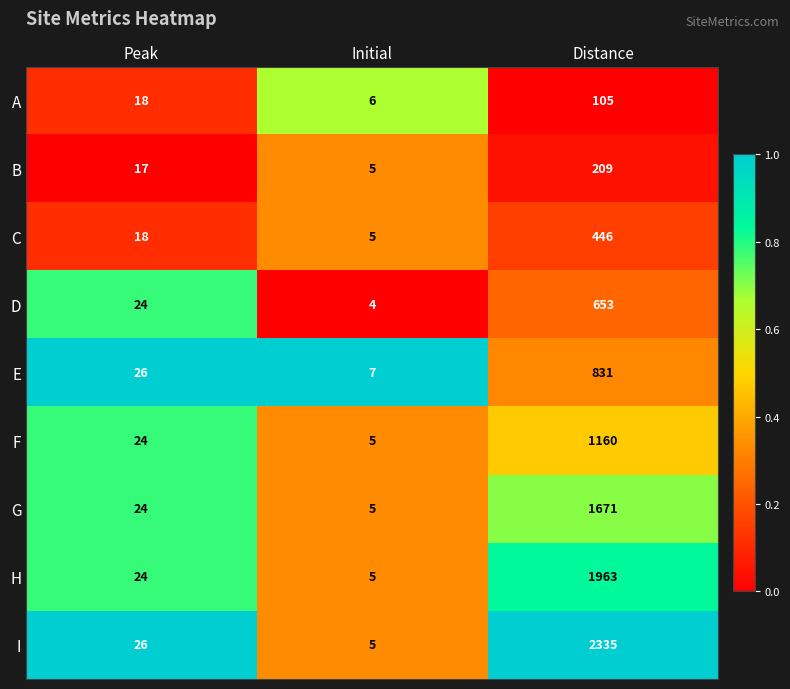

List the series in order of their peak value, highest first.

I, H, G, F, E, D, C, B, A